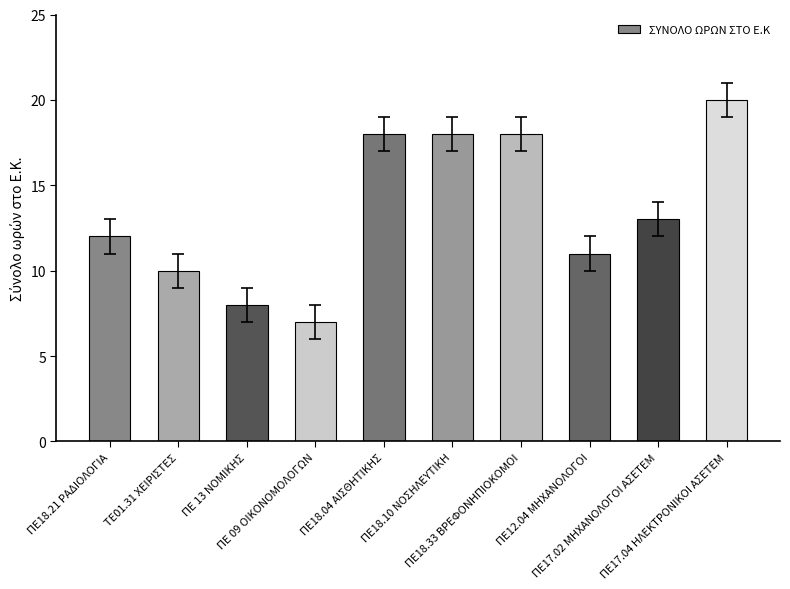

The chart shows a value of 8 at ΠΕ 13 ΝΟΜΙΚΗΣ. True or false?

True